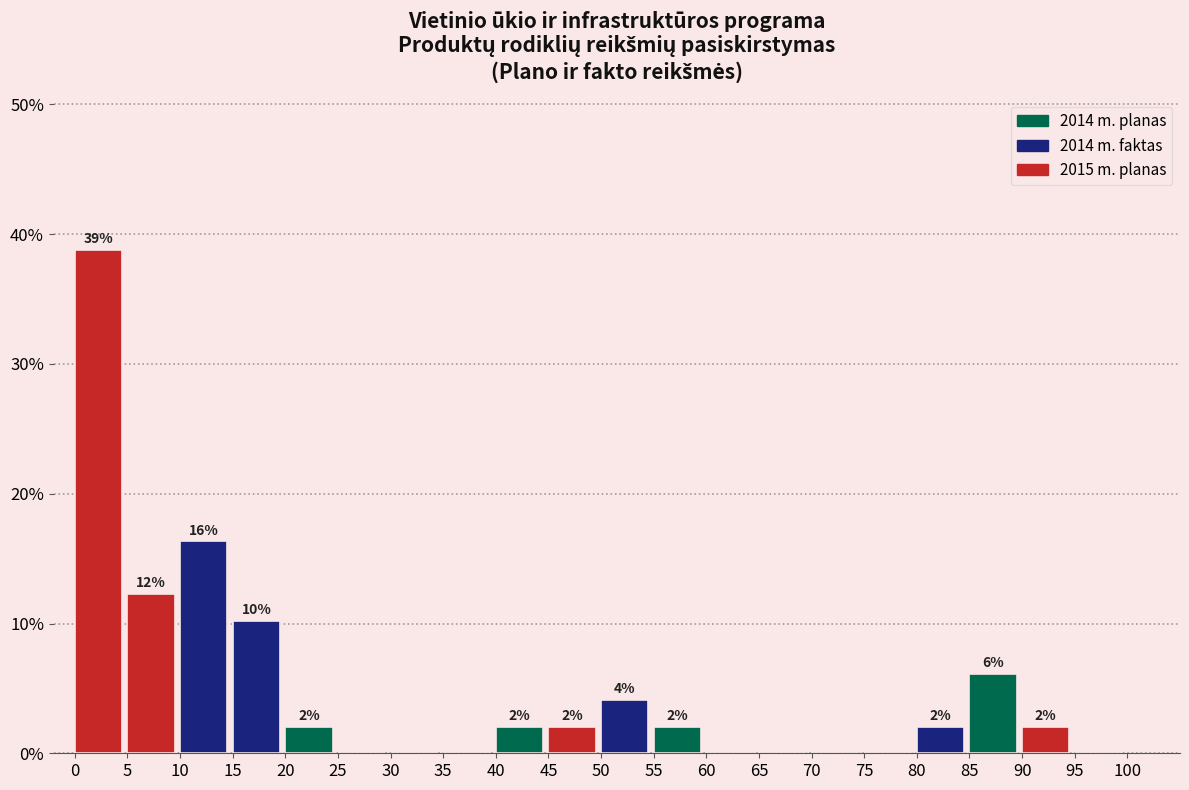

Over which range of the x-axis is the bar tallest?

0 to 5